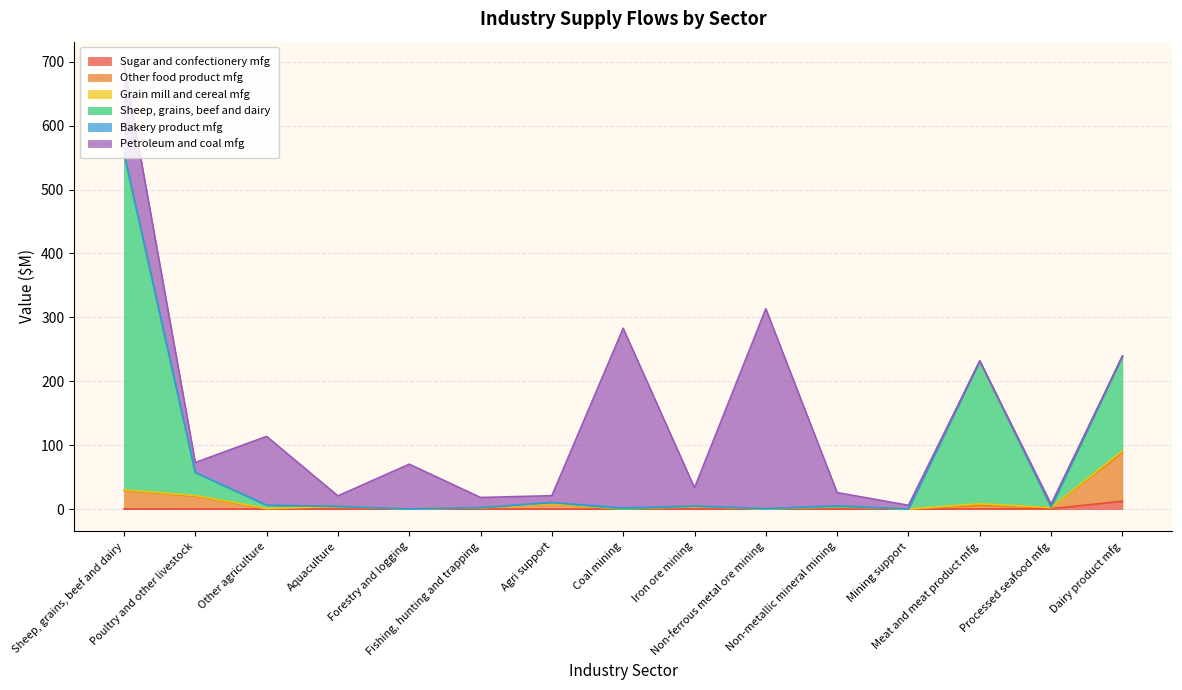

In Grain mill and cereal product manufacturing, how many points are higher than both neighbors (excluding endpoints)?

2